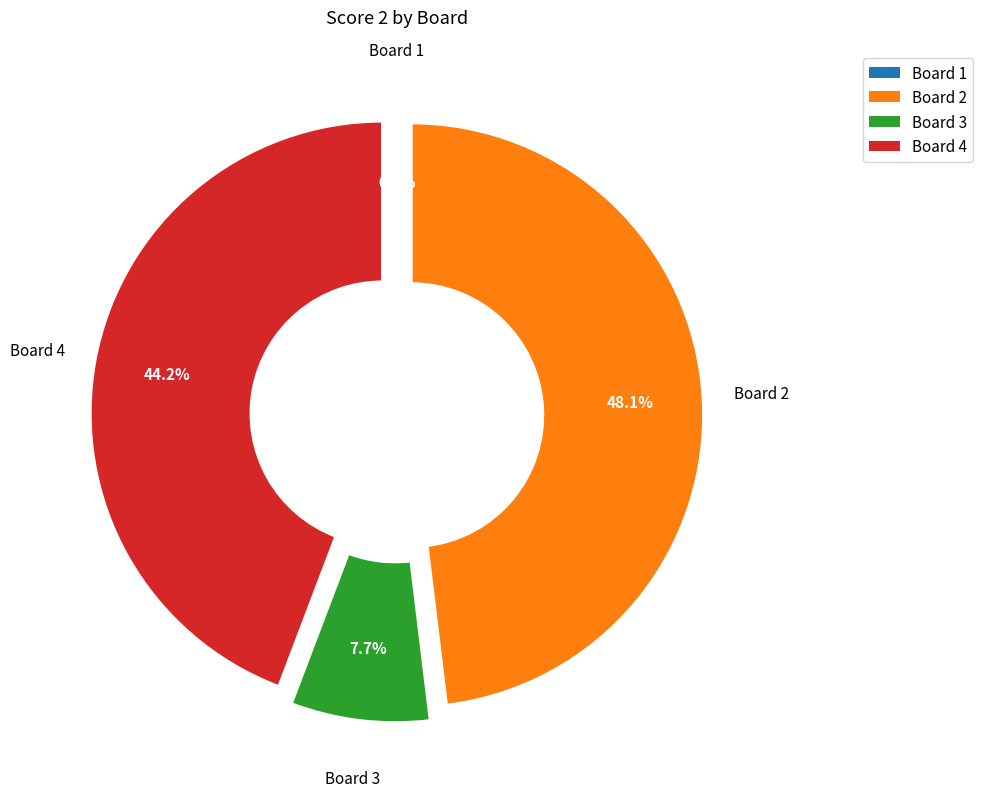

Rank the categories by value from highest to lowest.

Board 2, Board 4, Board 3, Board 1